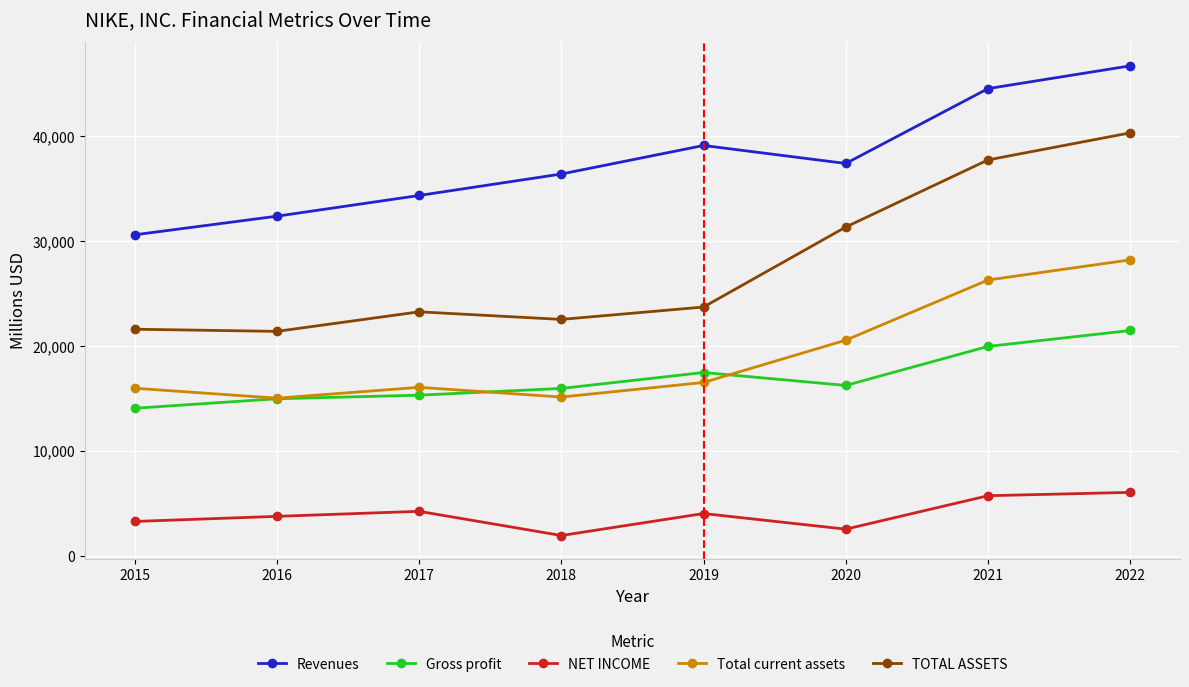

True or false: Gross profit has a value of 24507 at 2017.

False